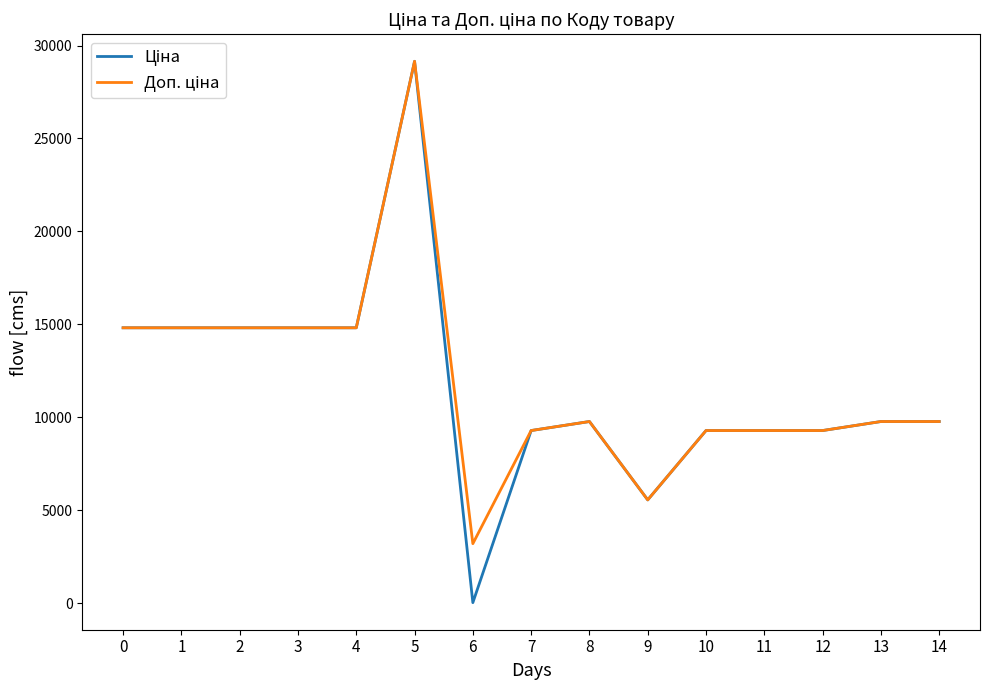

What is the total value across all series at 7?

18580.9